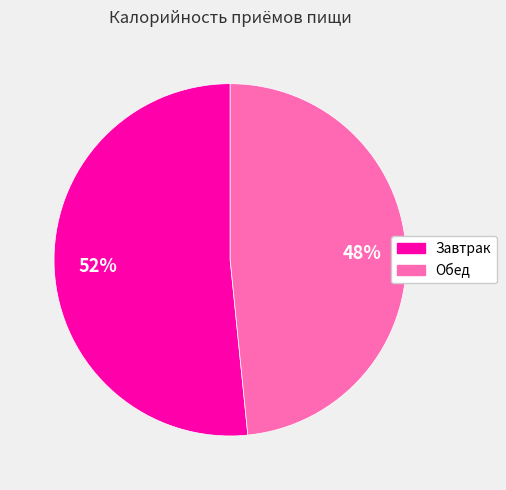

To the nearest percent, what percentage of the pie is Завтрак?

52%